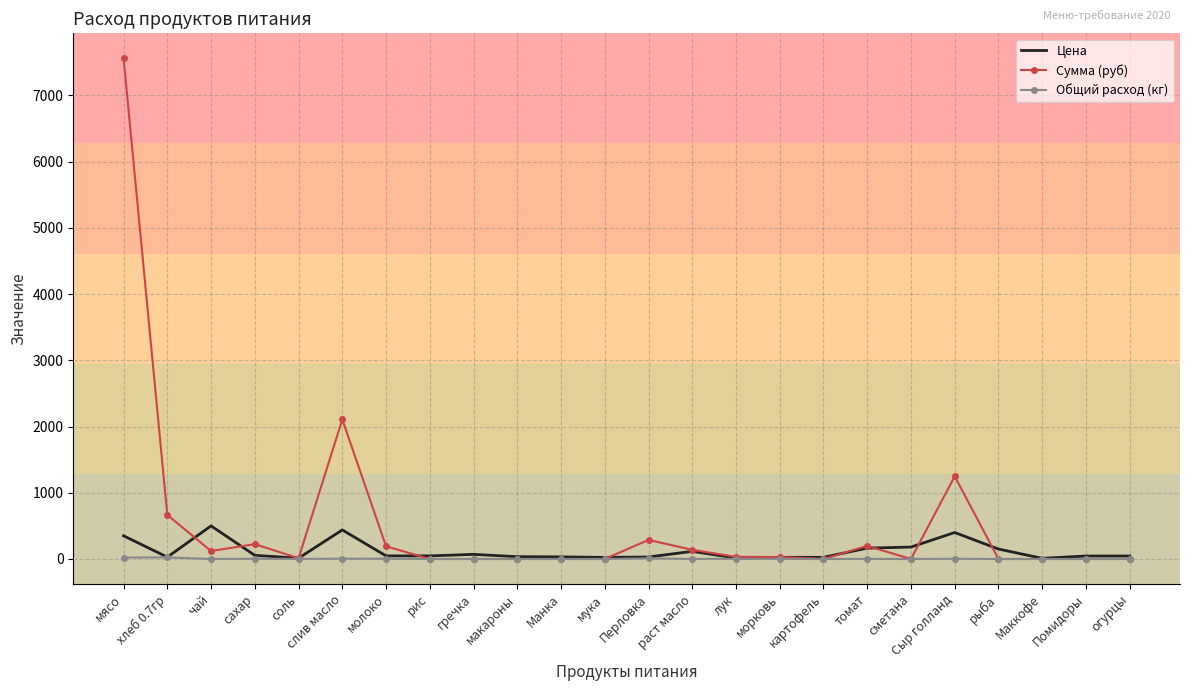

What is the total value across all series at слив масло?

2550.4